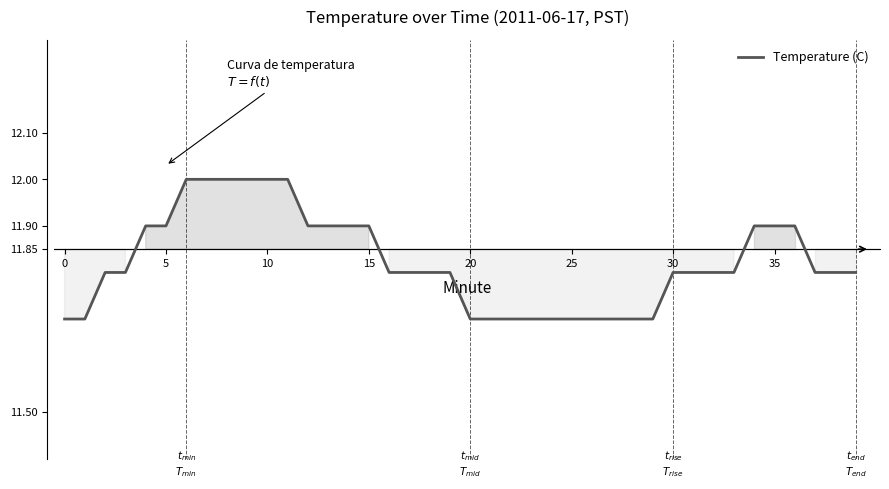

What is the difference between the maximum and minimum values?

0.3